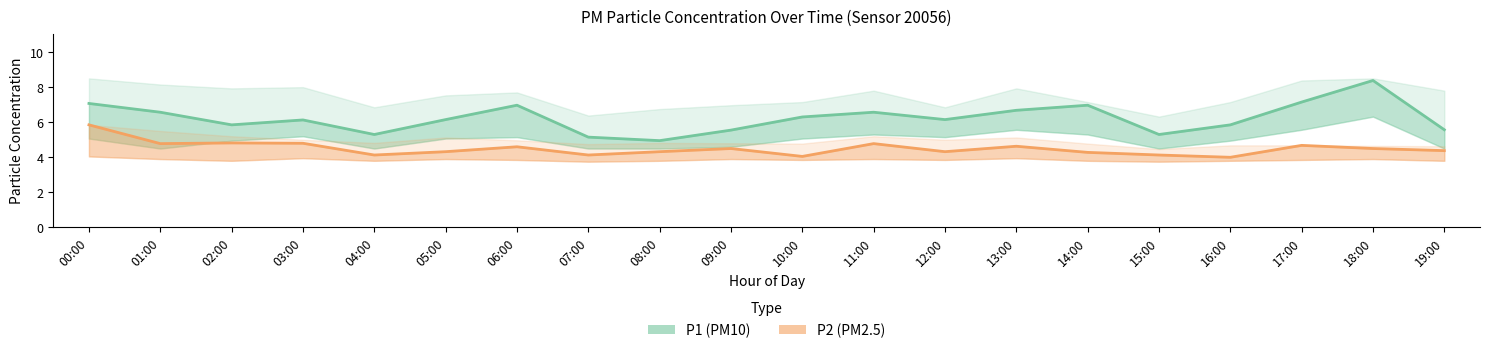

Rank the series by their maximum value, from highest to lowest.

P1 (PM10), P2 (PM2.5)